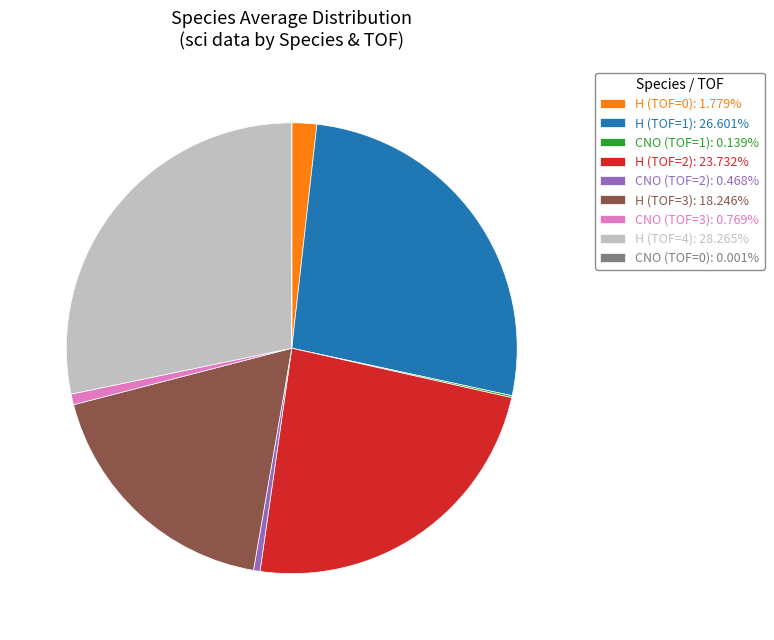

Is the sum of H (TOF=4): 28.265% and H (TOF=1): 26.601% greater than half?

Yes